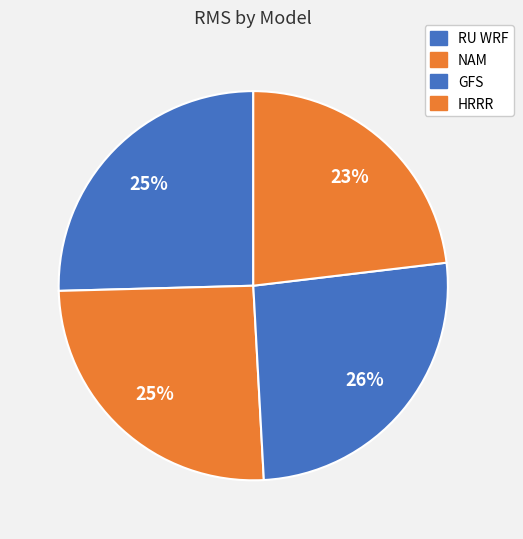

What percentage is the NAM slice, to the nearest percent?

25%